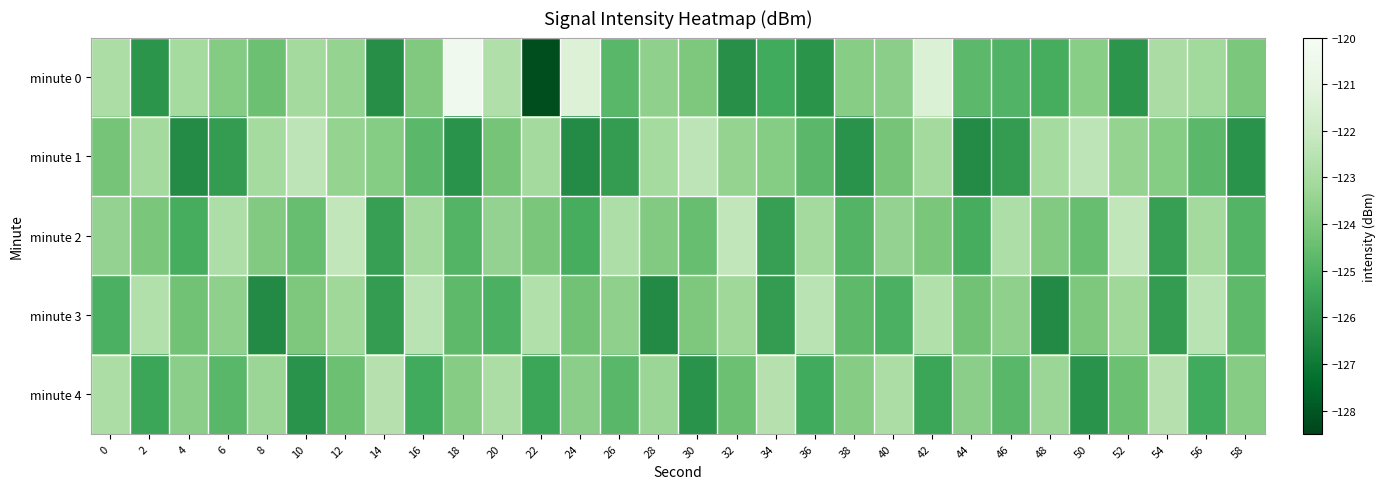

What is the maximum value shown in the chart?

-120.4